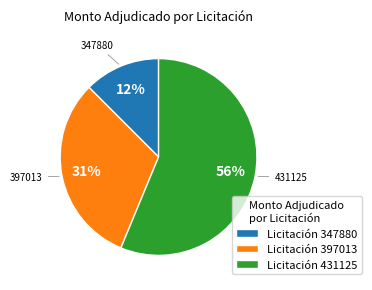

To the nearest percent, what is the difference between the largest and smallest slice percentages?

44%